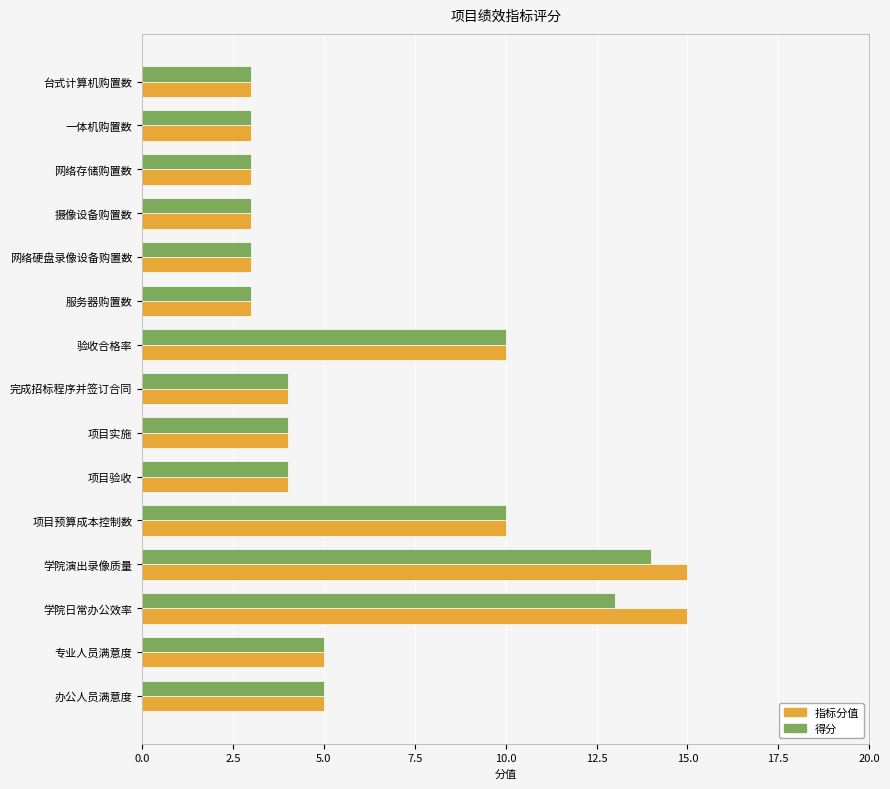

What is the lowest value of the 得分 series?

3